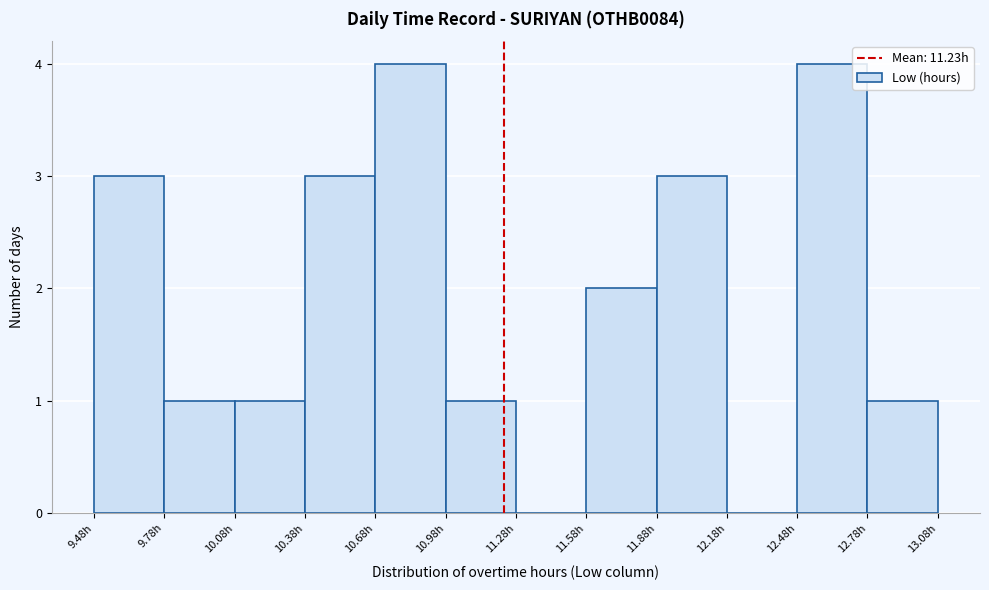

What is the height of the bar covering 11.88 to 12.18 on the x-axis? Neither the bar edges nor the heights are printed on the chart, so give them approximately, as read against the axes.

3